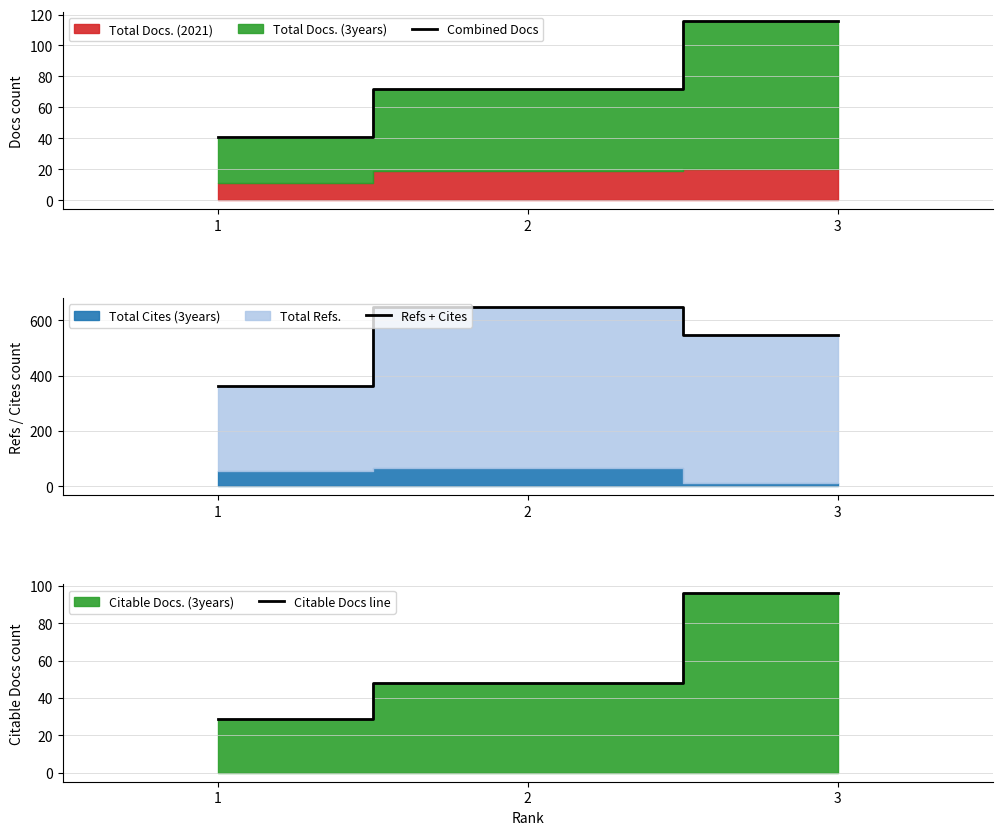

What is the value of the Citable Docs line point at the 1st from the left?

29